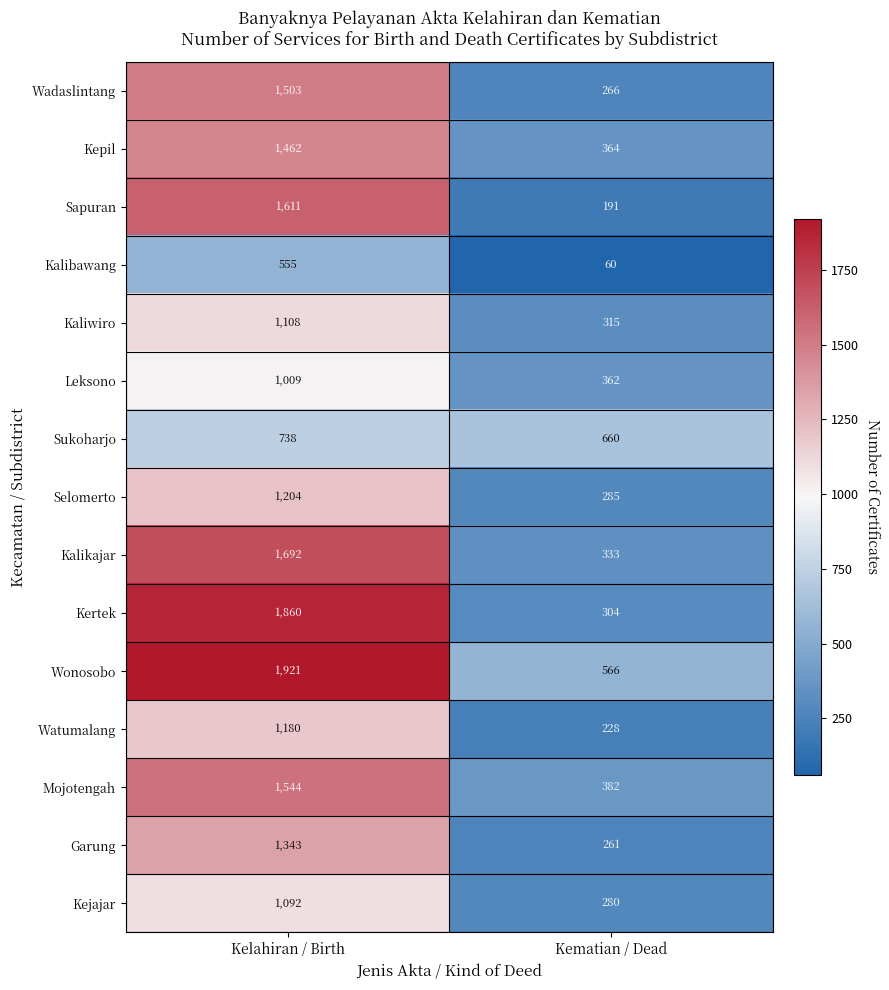

At which category does the chart reach its minimum across all series?

Kematian / Dead